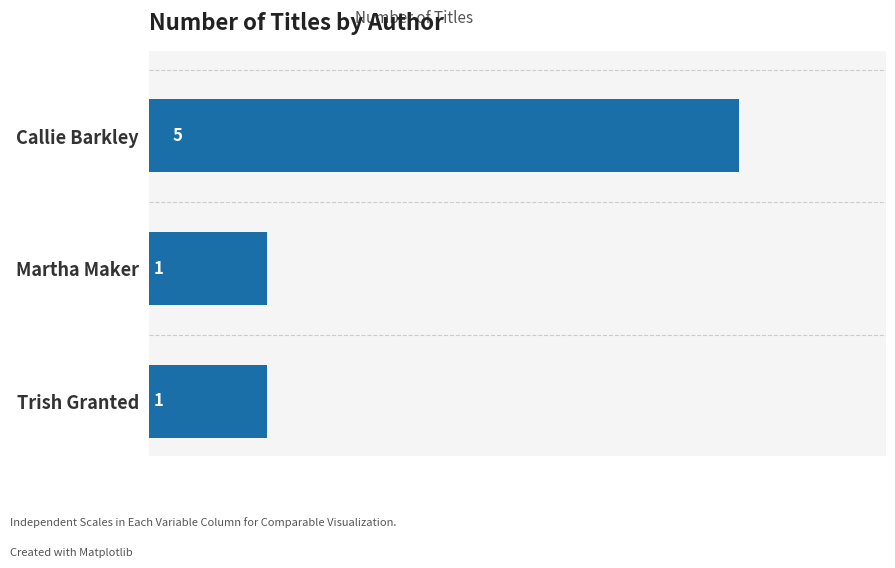

What is the sum of all values?

7